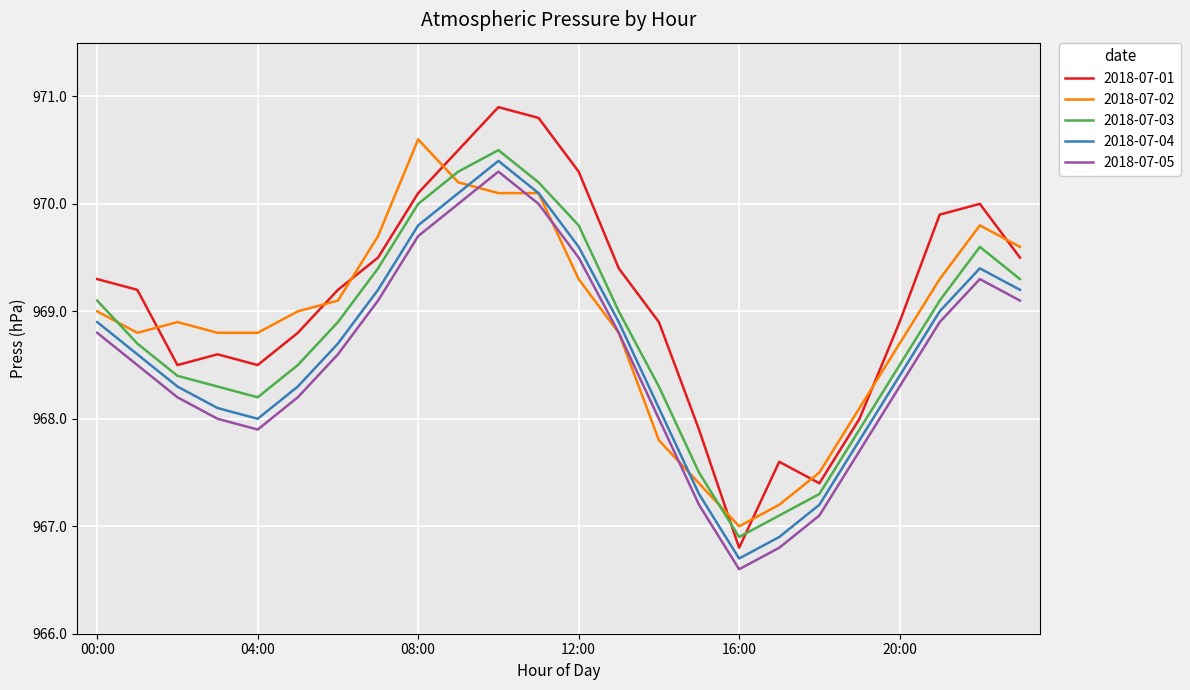

Which series has the largest range (max minus min)?

2018-07-01